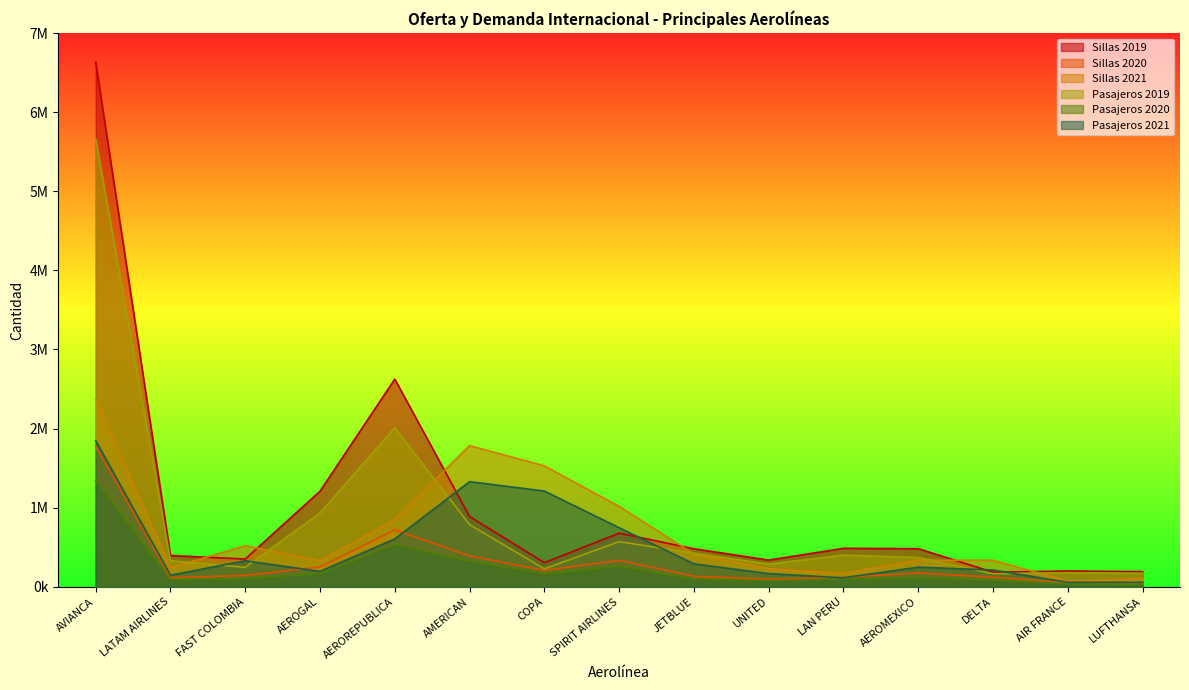

At which category does the chart reach its minimum across all series?

LUFTHANSA